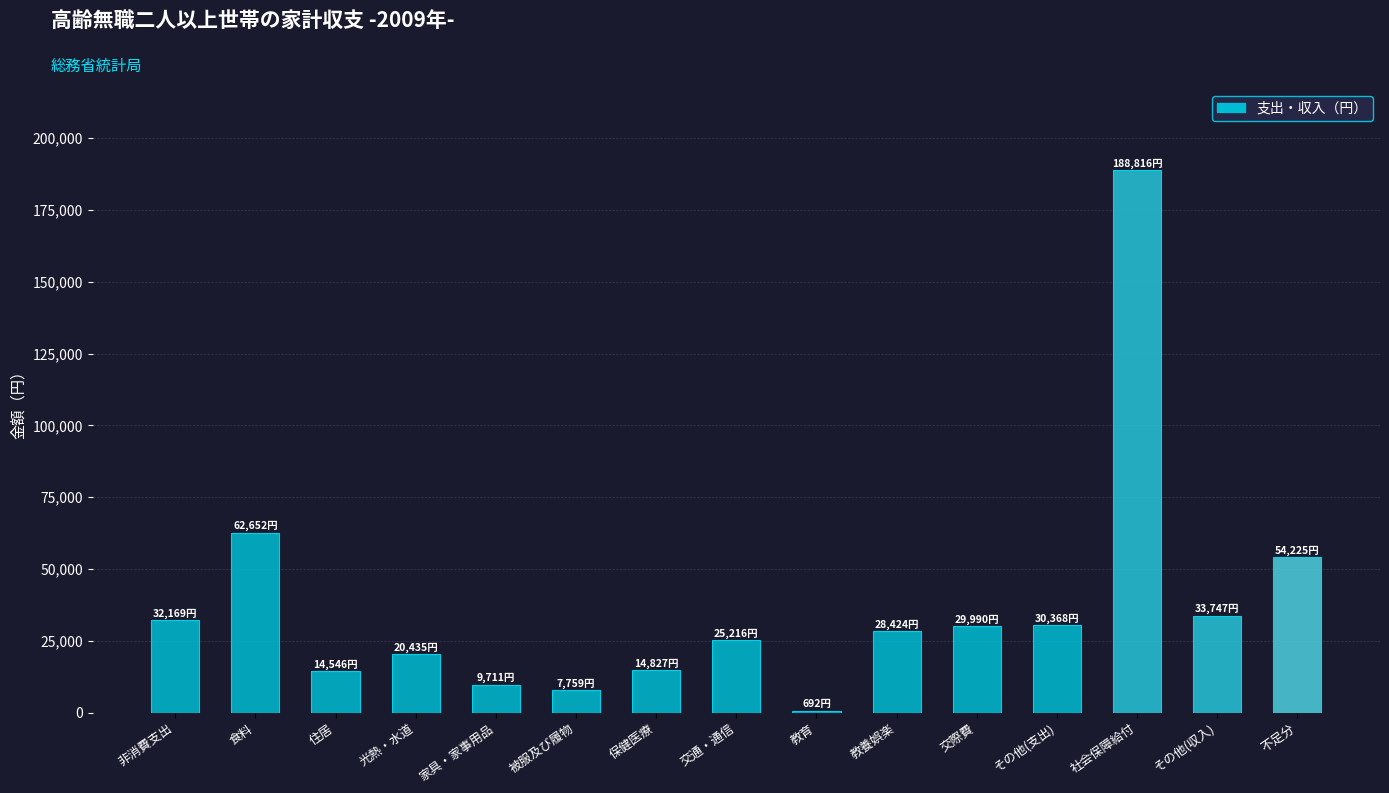

What is the label of the 2nd bar from the right?

その他(収入)